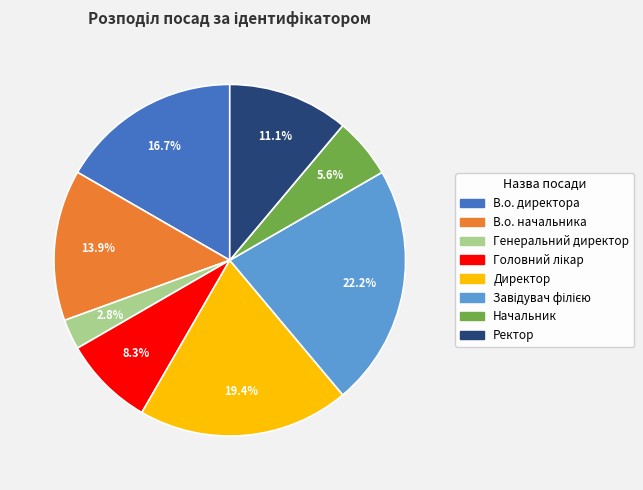

Does Начальник represent more than half of the total?

No